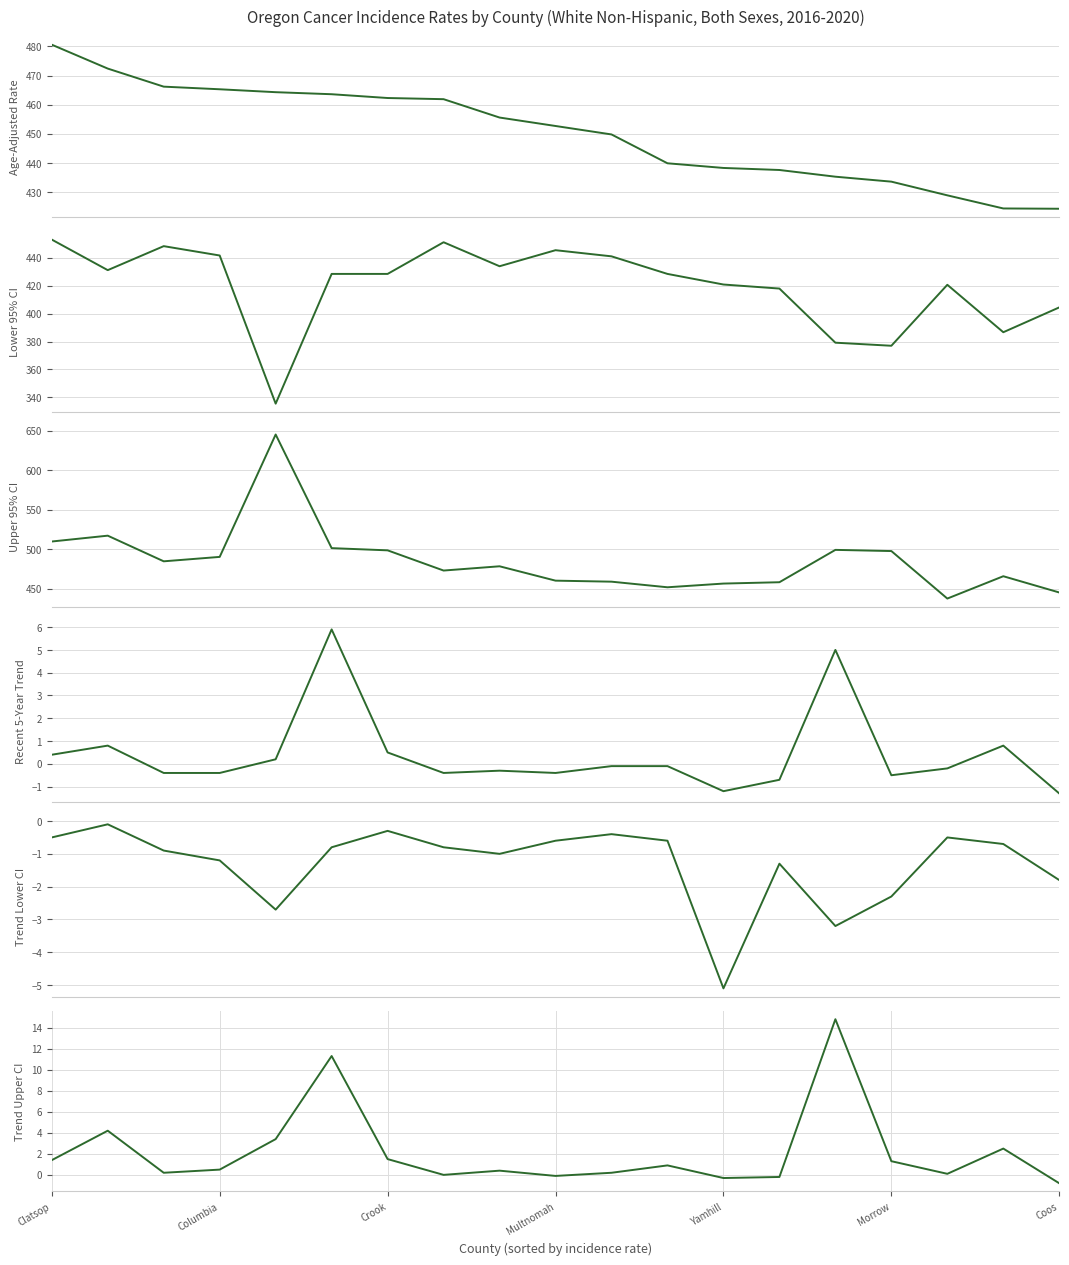

Is this an area chart (filled region under the line)?

No